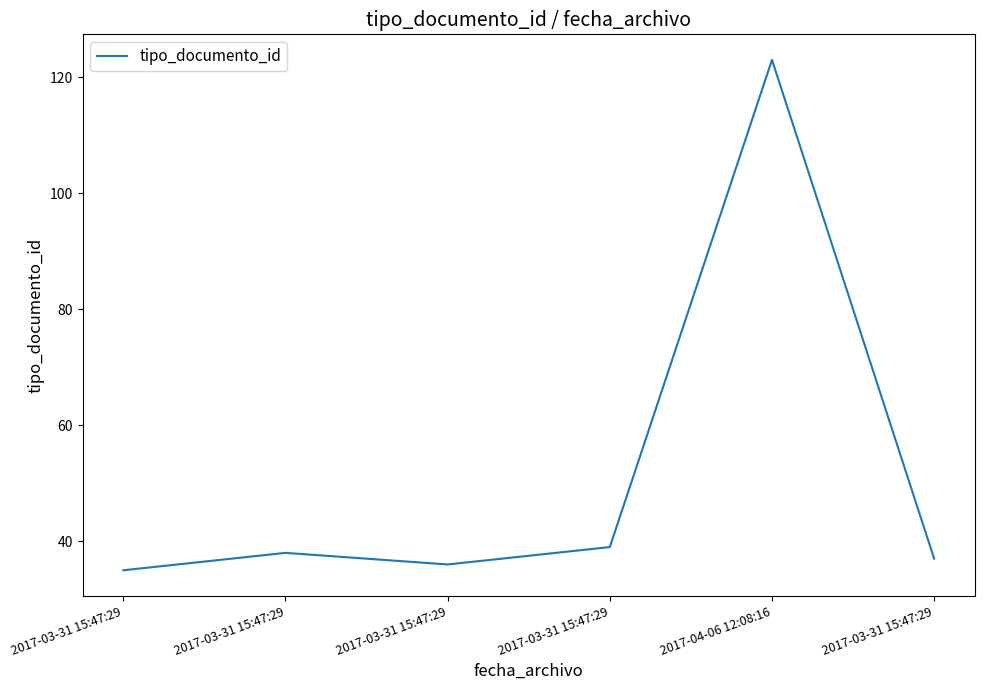

What is the ratio of the value at 2017-03-31 15:47:29 to the value at 2017-04-06 12:08:16?

0.3